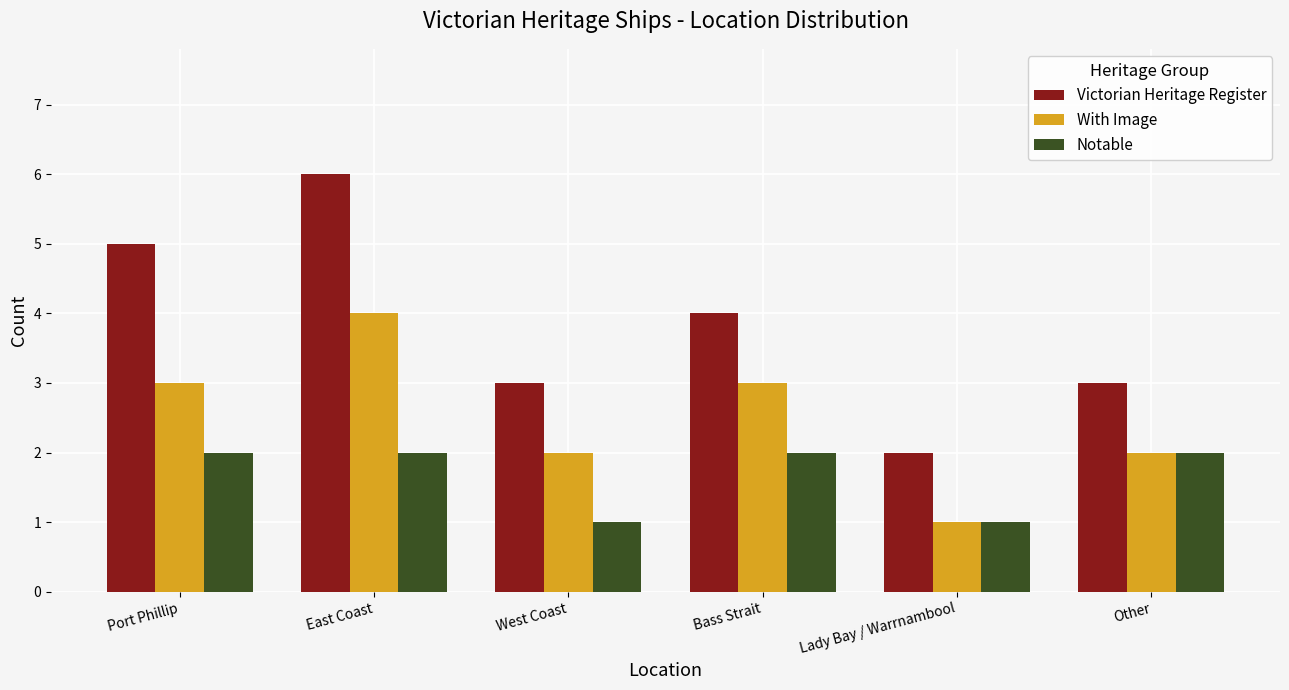

How many bars are there in each group?

3